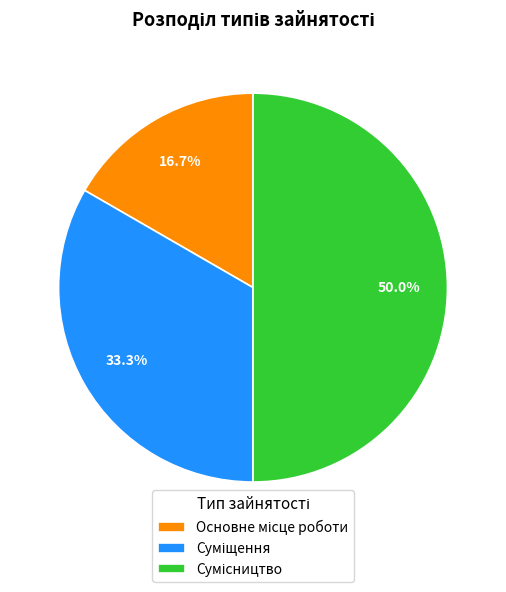

To the nearest percent, what portion does Сумісництво represent?

50%